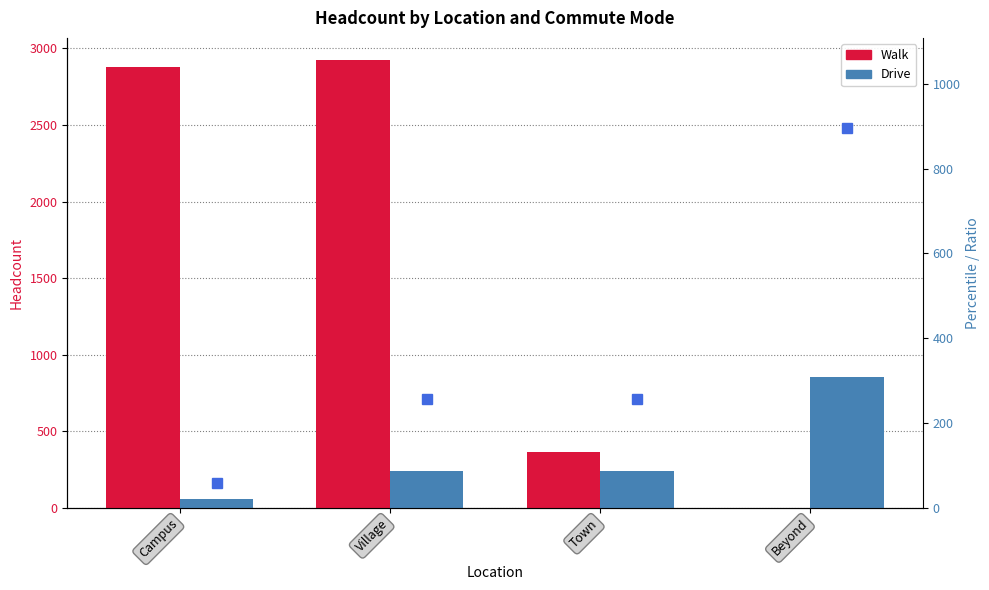

How many bars are there in total?

8